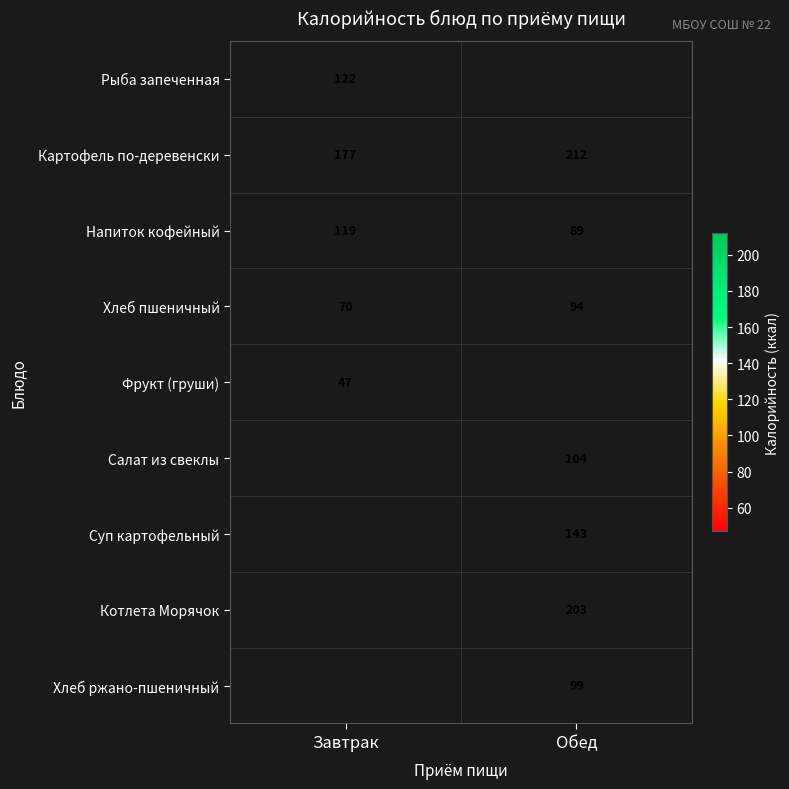

Is the value of Хлеб пшеничный at Обед greater than the value of Напиток кофейный at Завтрак?

No